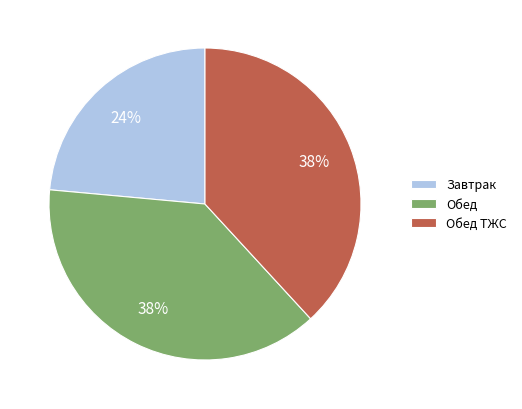

To the nearest percent, what is the average slice percentage?

33%